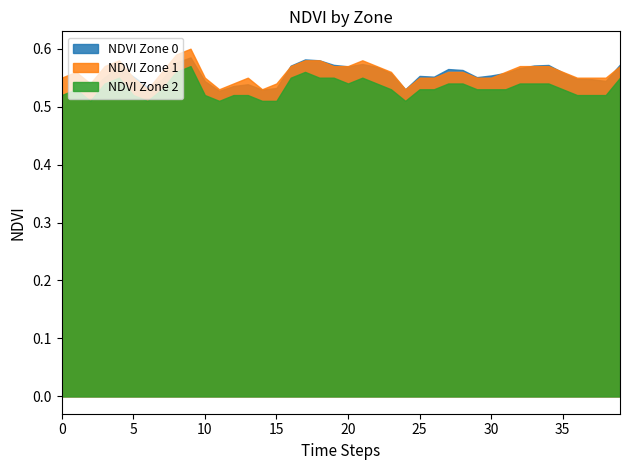

How many lines are shown in the chart?

3